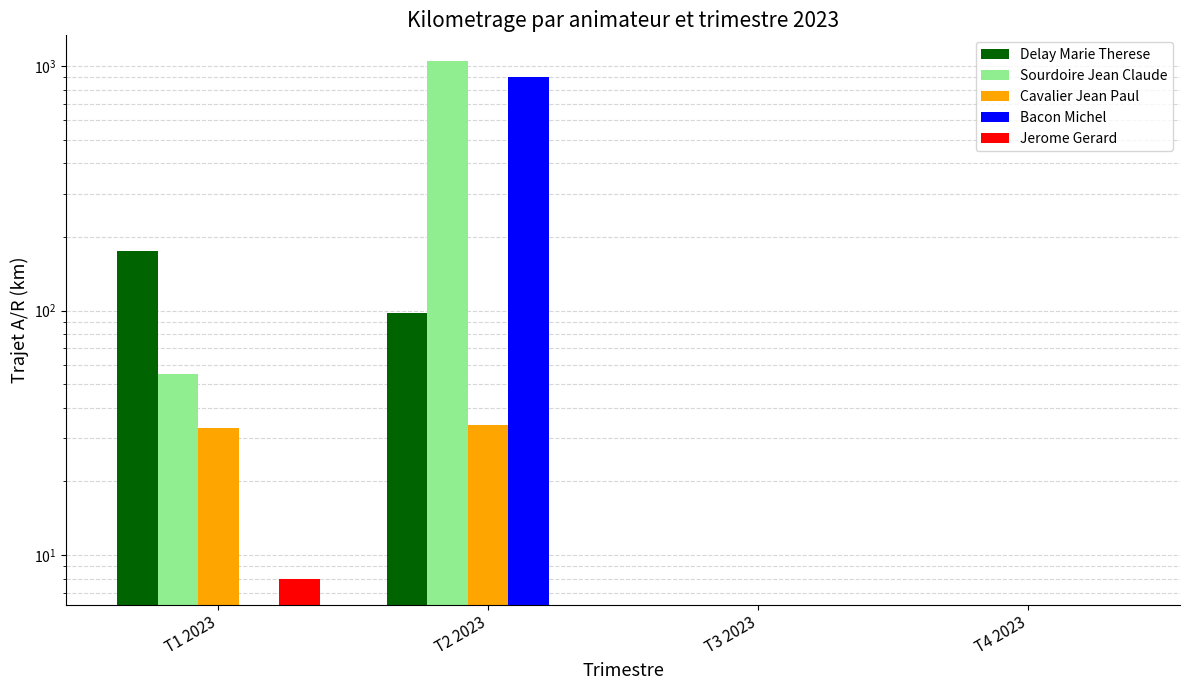

List the series in order of their peak value, lowest first.

Jerome Gerard, Cavalier Jean Paul, Delay Marie Therese, Bacon Michel, Sourdoire Jean Claude